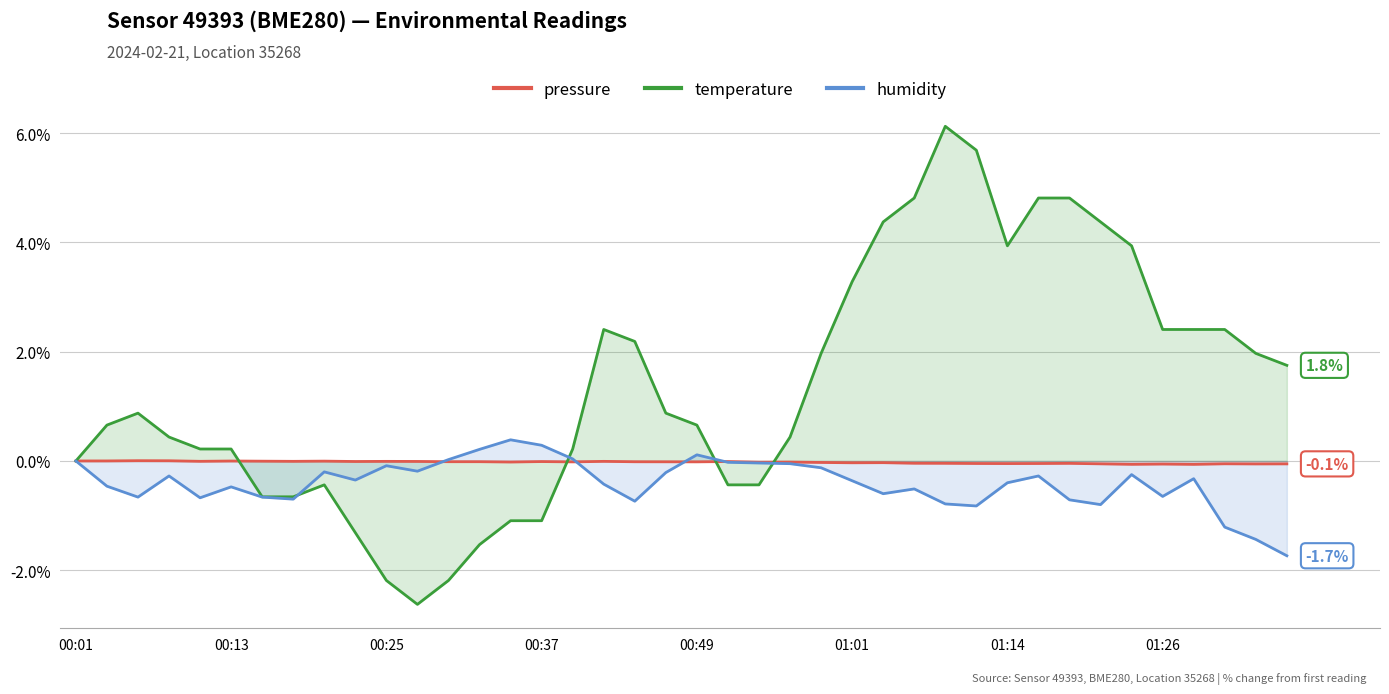

Is it true that temperature equals 0.9 at 01:26?

False